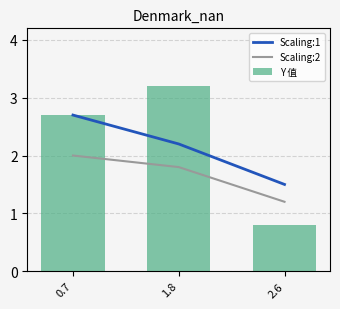

List the series in order of their overall mean, highest first.

Y 值, Scaling:1, Scaling:2